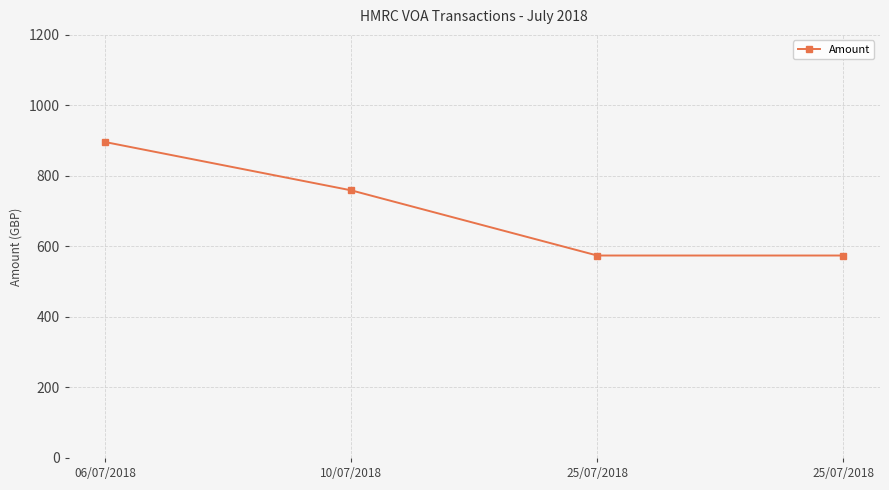

What is the difference between the maximum and minimum values?

321.6